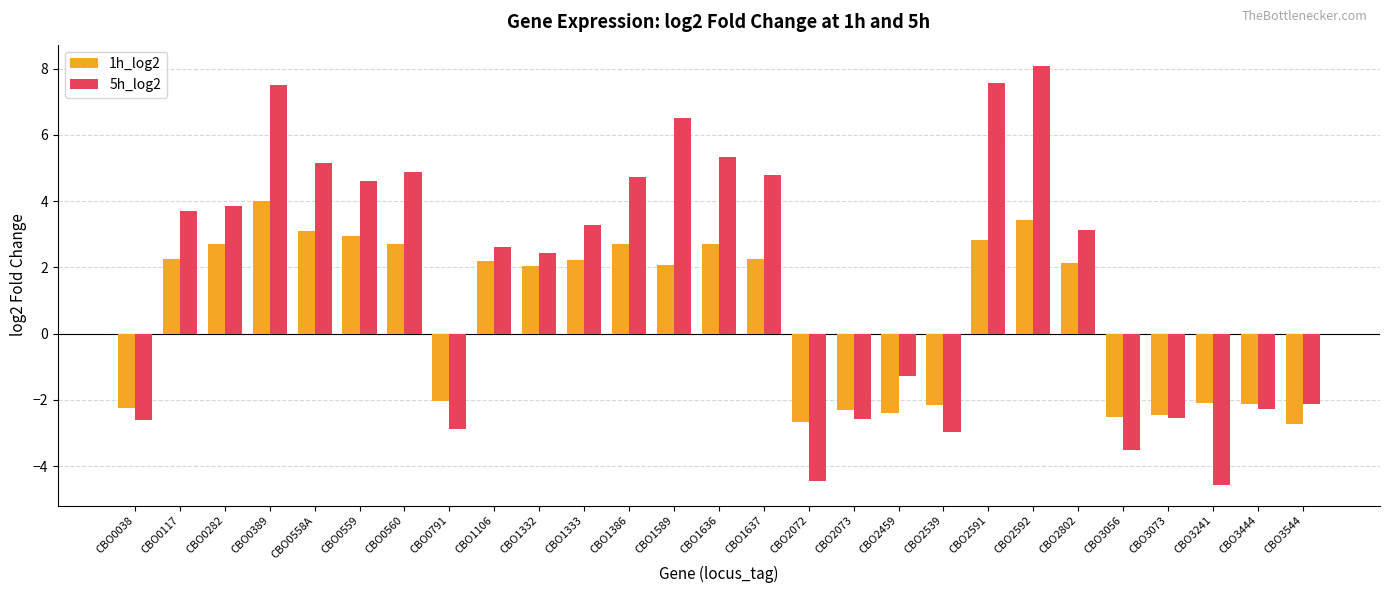

What are all the series names shown in the legend?

1h_log2, 5h_log2